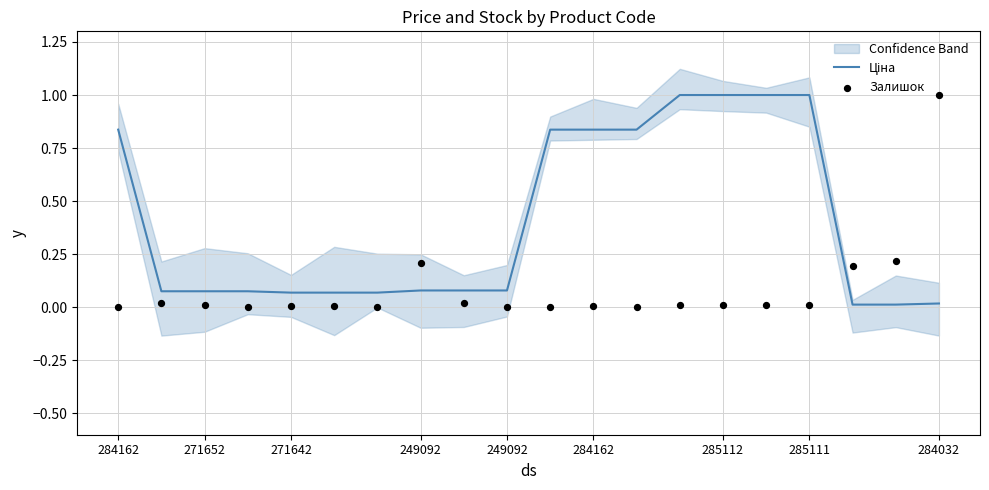

What are all the series names shown in the legend?

Ціна, Залишок